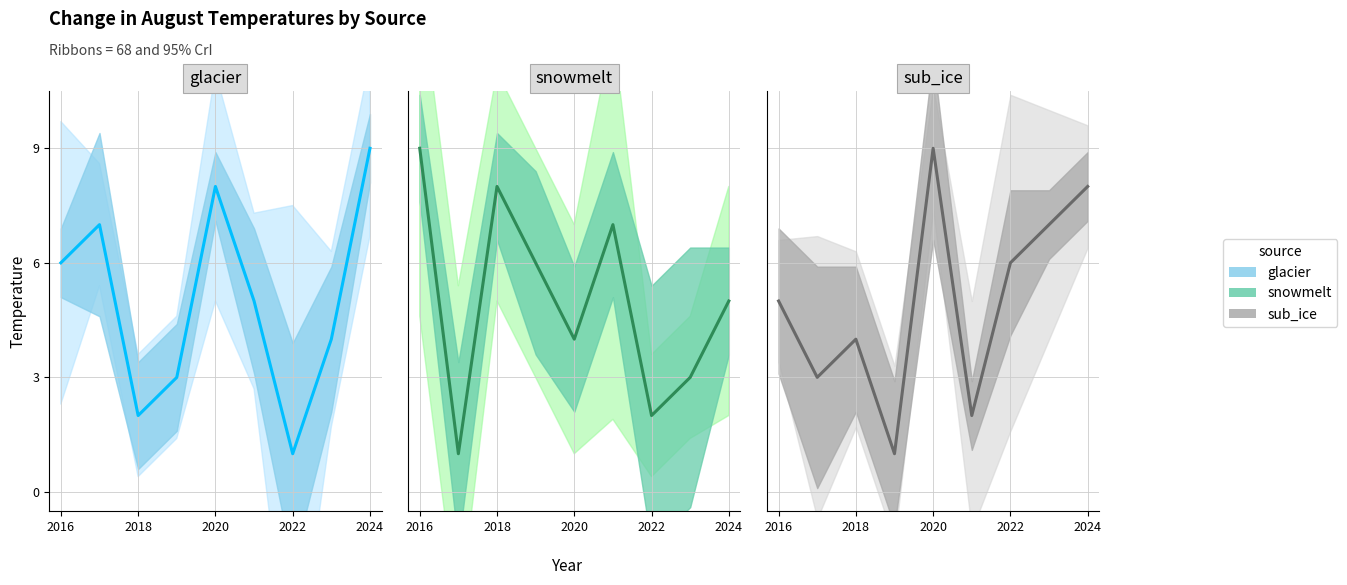

At which category does the chart reach its minimum across all series?

2022